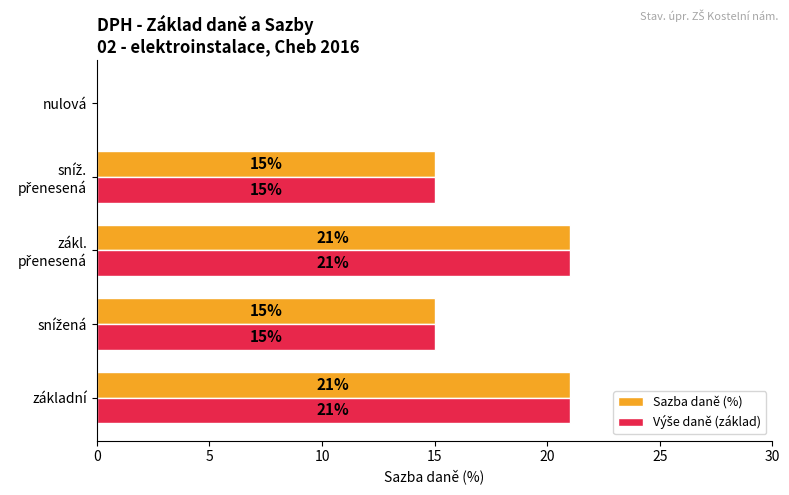

How many Sazba daně (%) values are between 15 and 21?

4